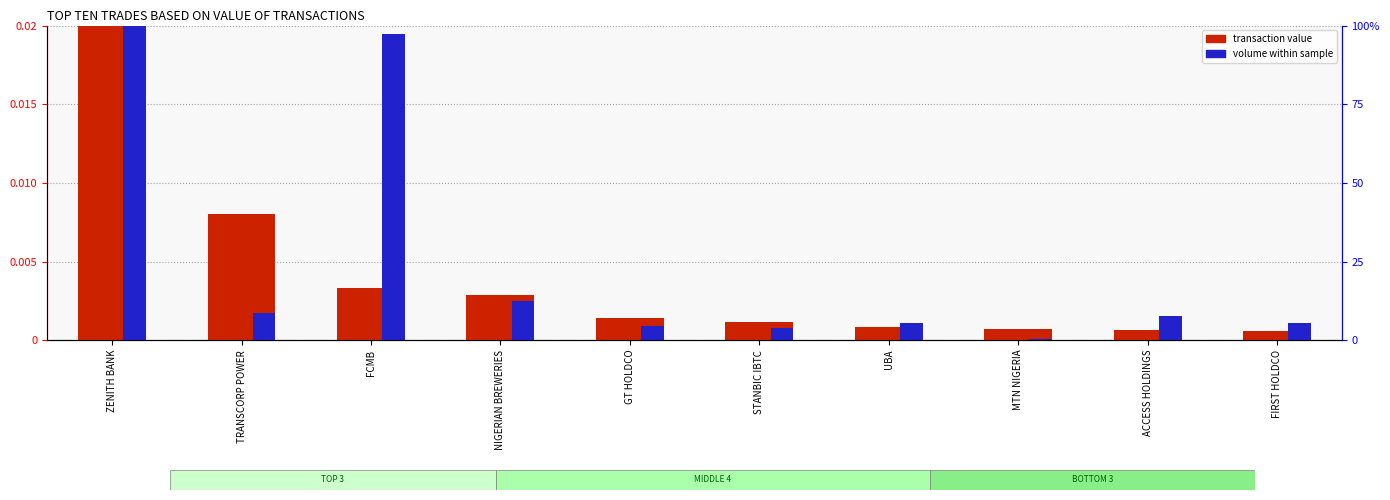

Which series has the largest total across all categories?

volume (scaled)